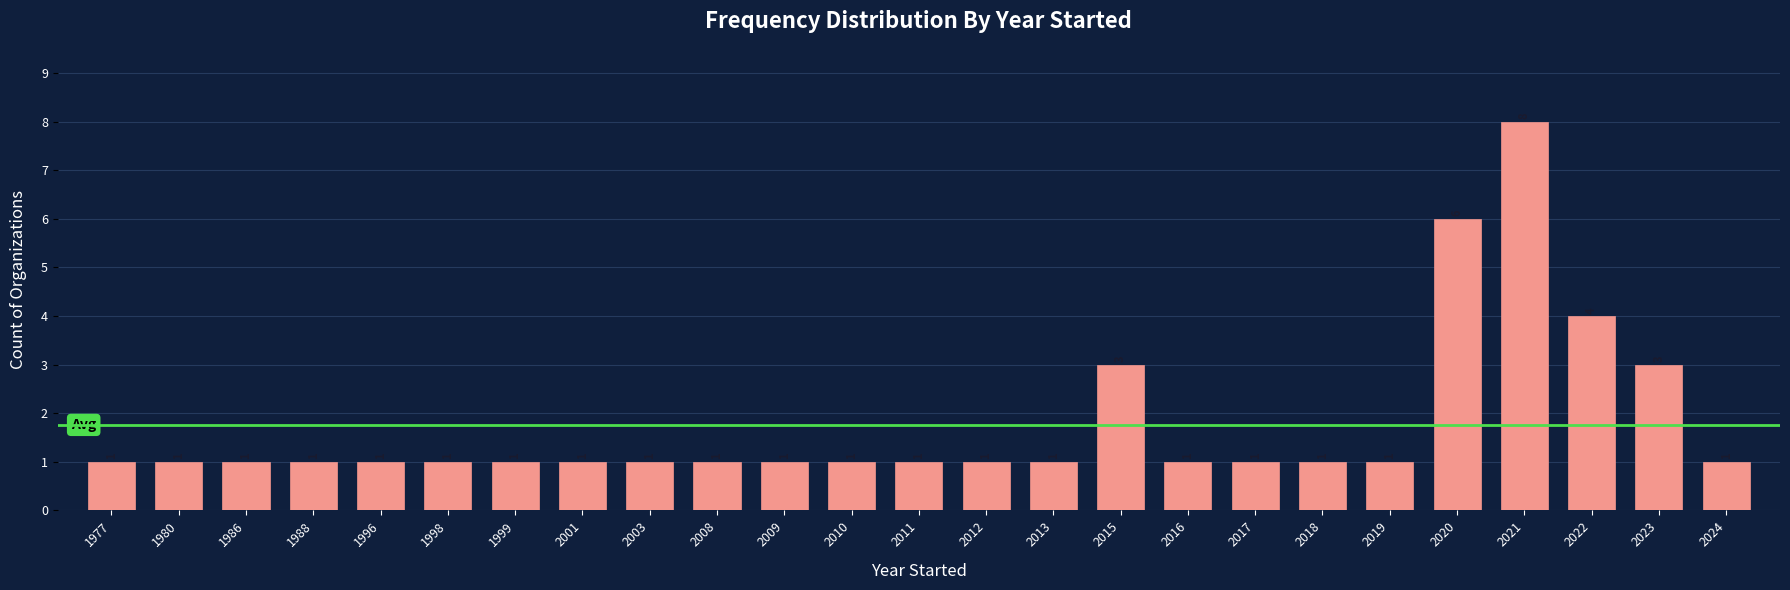

Reading left to right, list all the values displayed in this chart.

1977=1	1980=1	1986=1	1988=1	1996=1	1998=1	1999=1	2001=1	2003=1	2008=1	2009=1	2010=1	2011=1	2012=1	2013=1	2015=3	2016=1	2017=1	2018=1	2019=1	2020=6	2021=8	2022=4	2023=3	2024=1